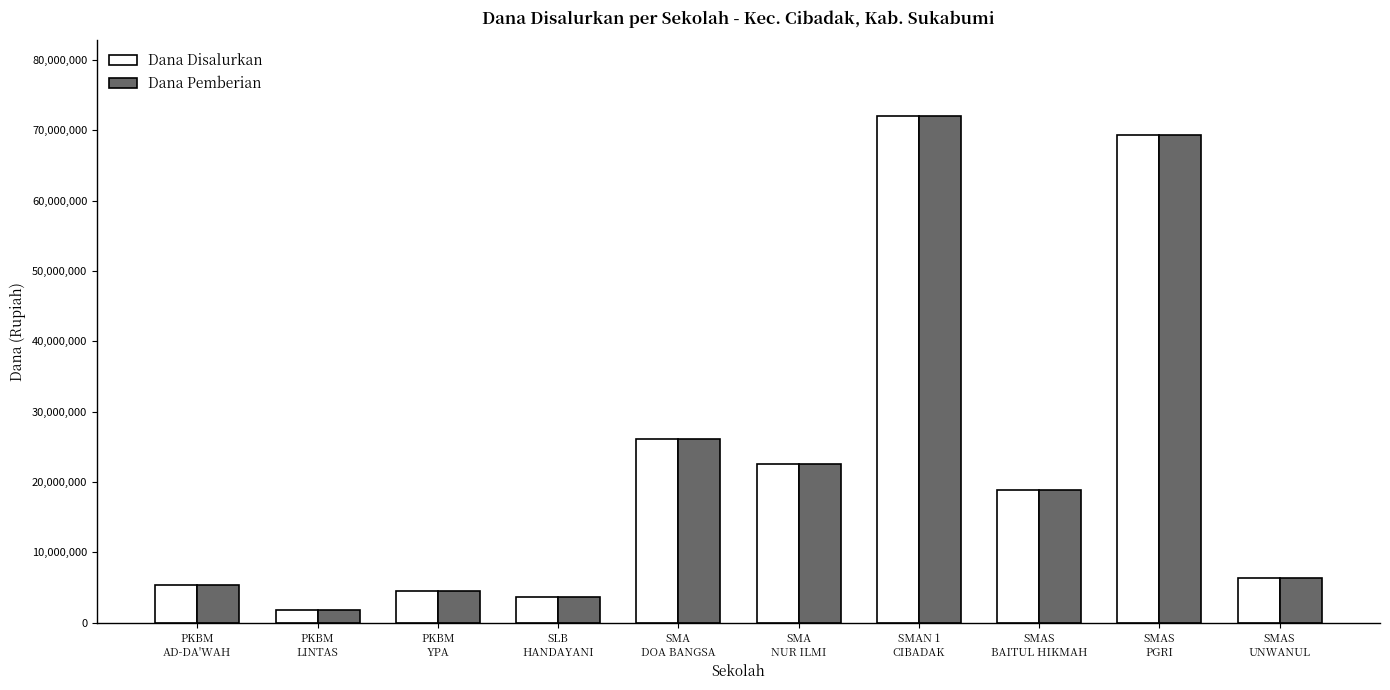

What is the average value of the Dana Disalurkan series?

23040000